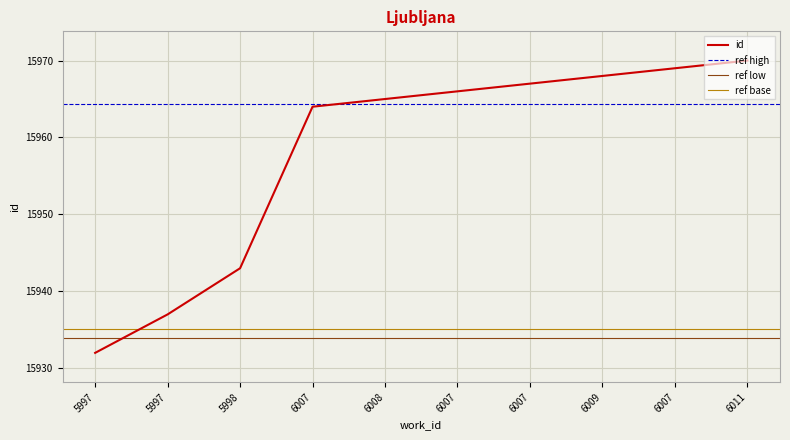

True or false: the data has more than 1 interior local peaks.

False